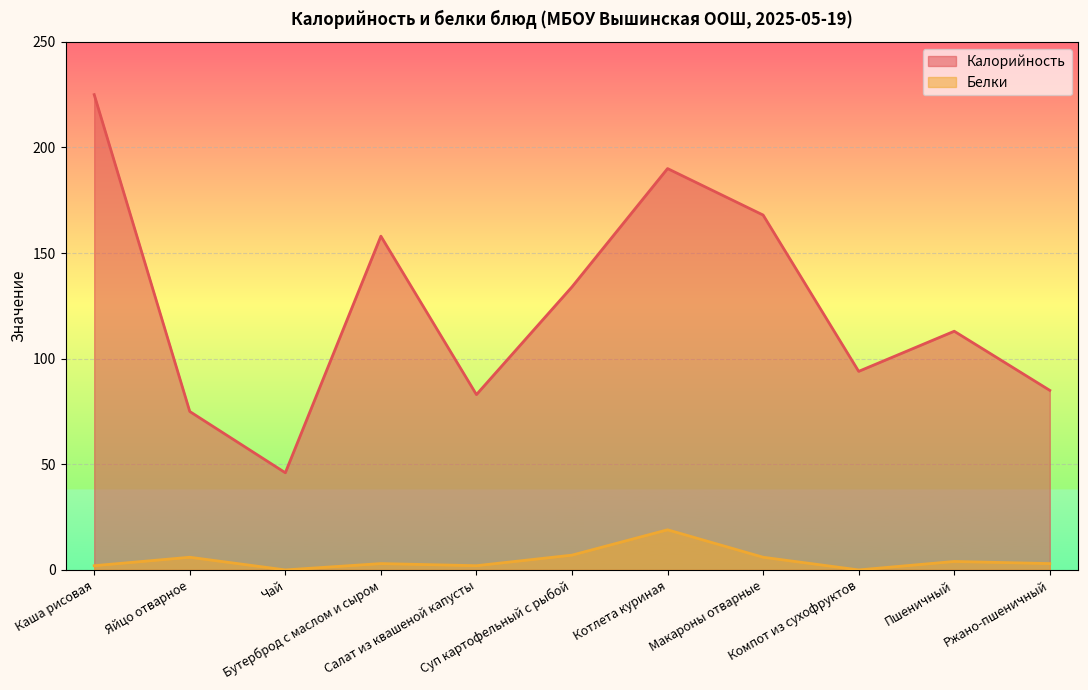

Which category has the lowest value across all series?

Чай